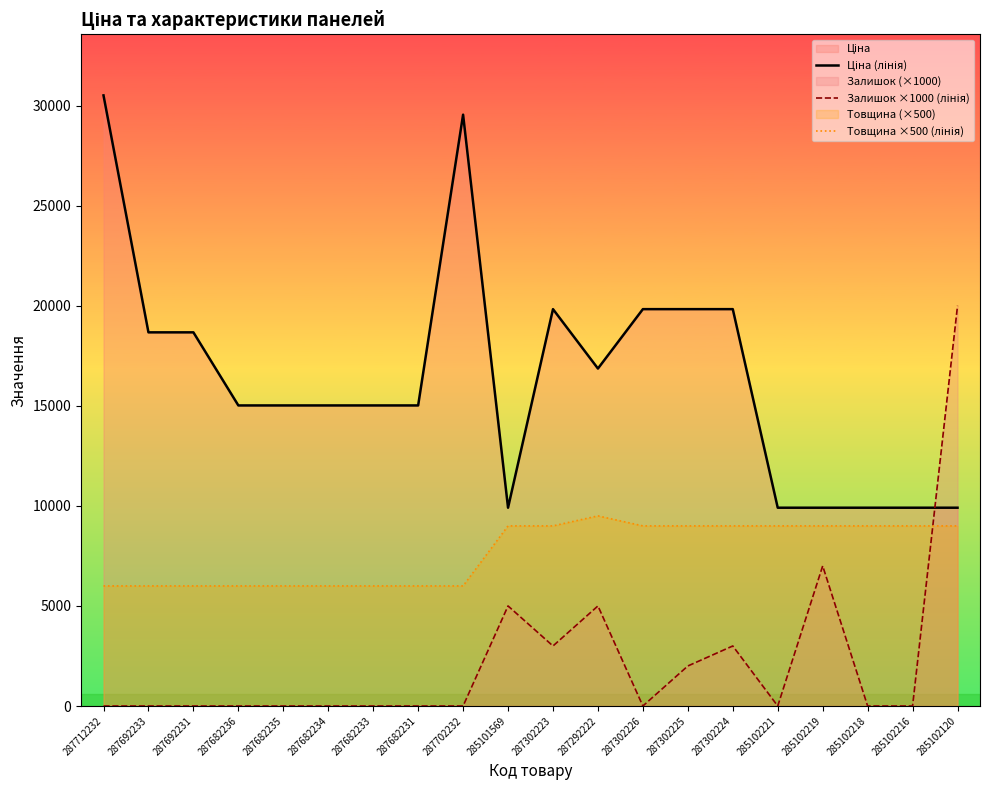

What is the difference between the maximum and minimum values in the Залишок ×1000 (лінія) series?

20000.0